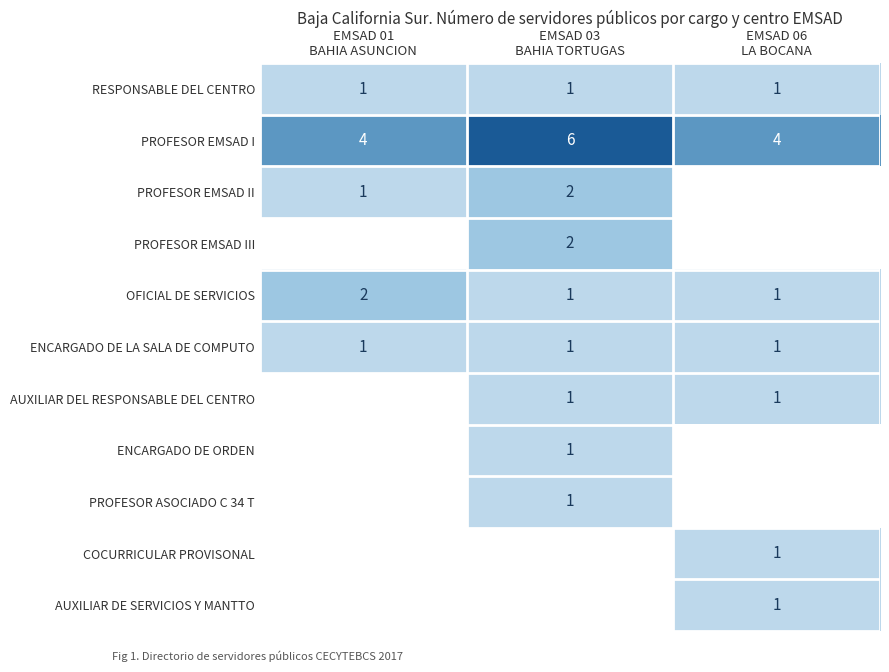

How many categories are shown in the chart?

3